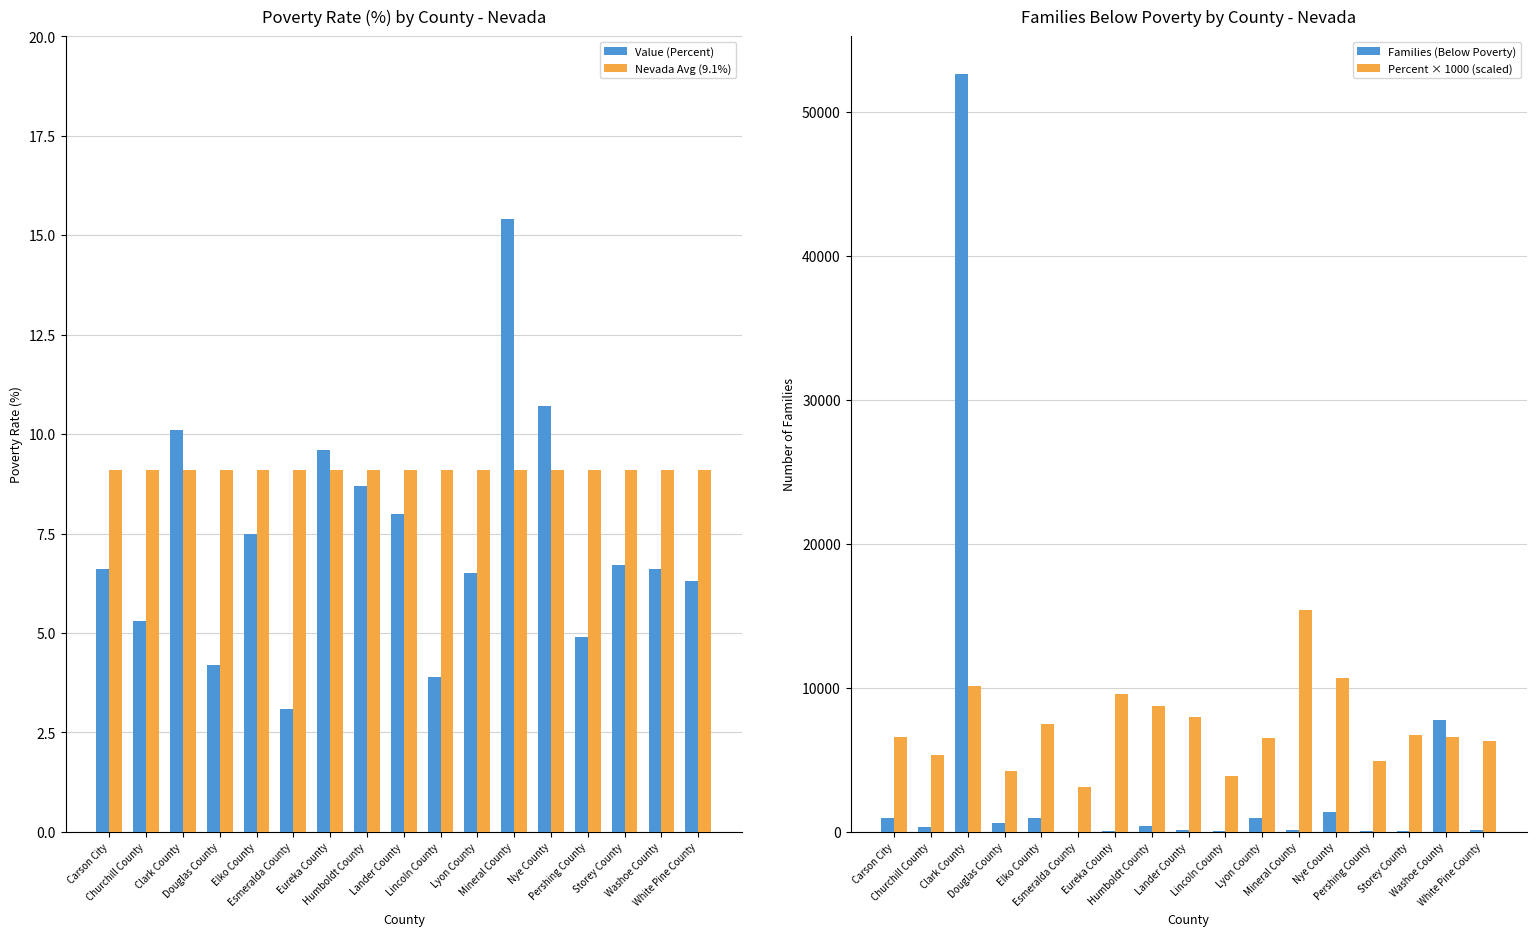

What is the sum of all Value (Percent) values?

124.1